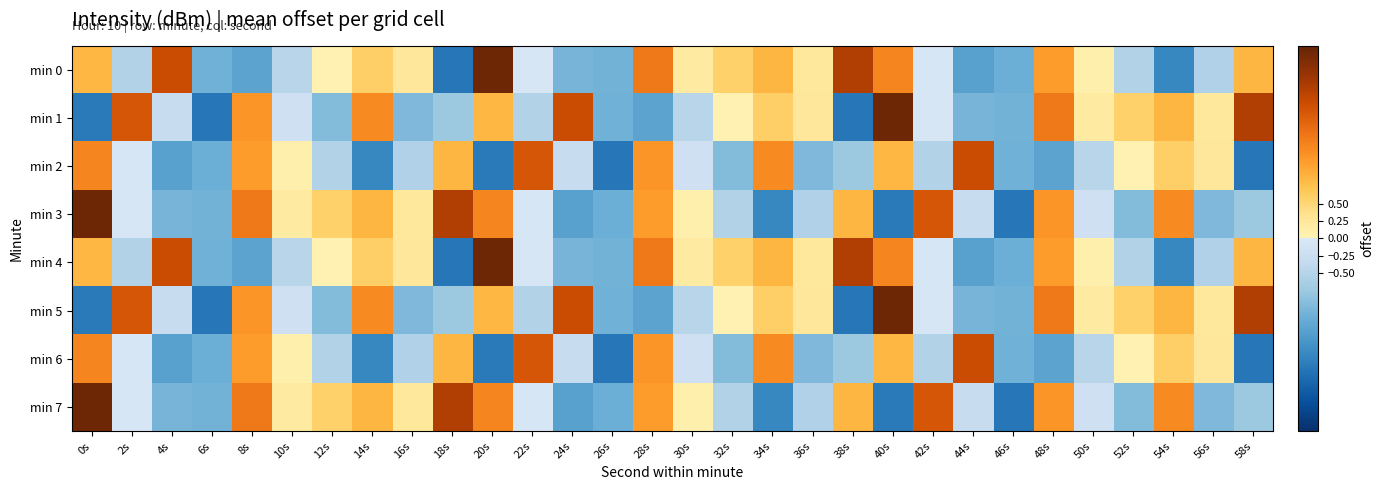

Reading left to right, transcribe all the data shown in this chart.

min 0: 0s=0.9	2s=-0.5	4s=2.0	6s=-1.1	8s=-1.3	10s=-0.5	12s=0.0	14s=0.6	16s=0.3	18s=-1.9	20s=2.7	22s=-0.1	24s=-1.1	26s=-1.1	28s=1.5	30s=0.2	32s=0.6	34s=0.9	36s=0.2	38s=2.2	40s=1.3	42s=-0.0	44s=-1.4	46s=-1.1	48s=1.1	50s=0.1	52s=-0.5	54s=-1.7	56s=-0.6	58s=0.9
min 1: 0s=-1.8	2s=1.8	4s=-0.3	6s=-1.9	8s=1.2	10s=-0.2	12s=-1.0	14s=1.3	16s=-1.0	18s=-0.8	20s=0.9	22s=-0.5	24s=2.0	26s=-1.1	28s=-1.3	30s=-0.5	32s=0.0	34s=0.6	36s=0.3	38s=-1.9	40s=2.7	42s=-0.1	44s=-1.1	46s=-1.1	48s=1.5	50s=0.2	52s=0.6	54s=0.9	56s=0.2	58s=2.2
min 2: 0s=1.3	2s=-0.0	4s=-1.4	6s=-1.1	8s=1.1	10s=0.1	12s=-0.5	14s=-1.7	16s=-0.6	18s=0.9	20s=-1.8	22s=1.8	24s=-0.3	26s=-1.9	28s=1.2	30s=-0.2	32s=-1.0	34s=1.3	36s=-1.0	38s=-0.8	40s=0.9	42s=-0.5	44s=2.0	46s=-1.1	48s=-1.3	50s=-0.5	52s=0.0	54s=0.6	56s=0.3	58s=-1.9
min 3: 0s=2.7	2s=-0.1	4s=-1.1	6s=-1.1	8s=1.5	10s=0.2	12s=0.6	14s=0.9	16s=0.2	18s=2.2	20s=1.3	22s=-0.0	24s=-1.4	26s=-1.1	28s=1.1	30s=0.1	32s=-0.5	34s=-1.7	36s=-0.6	38s=0.9	40s=-1.8	42s=1.8	44s=-0.3	46s=-1.9	48s=1.2	50s=-0.2	52s=-1.0	54s=1.3	56s=-1.0	58s=-0.8
min 4: 0s=0.9	2s=-0.5	4s=2.0	6s=-1.1	8s=-1.3	10s=-0.5	12s=0.0	14s=0.6	16s=0.3	18s=-1.9	20s=2.7	22s=-0.1	24s=-1.1	26s=-1.1	28s=1.5	30s=0.2	32s=0.6	34s=0.9	36s=0.2	38s=2.2	40s=1.3	42s=-0.0	44s=-1.4	46s=-1.1	48s=1.1	50s=0.1	52s=-0.5	54s=-1.7	56s=-0.6	58s=0.9
min 5: 0s=-1.8	2s=1.8	4s=-0.3	6s=-1.9	8s=1.2	10s=-0.2	12s=-1.0	14s=1.3	16s=-1.0	18s=-0.8	20s=0.9	22s=-0.5	24s=2.0	26s=-1.1	28s=-1.3	30s=-0.5	32s=0.0	34s=0.6	36s=0.3	38s=-1.9	40s=2.7	42s=-0.1	44s=-1.1	46s=-1.1	48s=1.5	50s=0.2	52s=0.6	54s=0.9	56s=0.2	58s=2.2
min 6: 0s=1.3	2s=-0.0	4s=-1.4	6s=-1.1	8s=1.1	10s=0.1	12s=-0.5	14s=-1.7	16s=-0.6	18s=0.9	20s=-1.8	22s=1.8	24s=-0.3	26s=-1.9	28s=1.2	30s=-0.2	32s=-1.0	34s=1.3	36s=-1.0	38s=-0.8	40s=0.9	42s=-0.5	44s=2.0	46s=-1.1	48s=-1.3	50s=-0.5	52s=0.0	54s=0.6	56s=0.3	58s=-1.9
min 7: 0s=2.7	2s=-0.1	4s=-1.1	6s=-1.1	8s=1.5	10s=0.2	12s=0.6	14s=0.9	16s=0.2	18s=2.2	20s=1.3	22s=-0.0	24s=-1.4	26s=-1.1	28s=1.1	30s=0.1	32s=-0.5	34s=-1.7	36s=-0.6	38s=0.9	40s=-1.8	42s=1.8	44s=-0.3	46s=-1.9	48s=1.2	50s=-0.2	52s=-1.0	54s=1.3	56s=-1.0	58s=-0.8